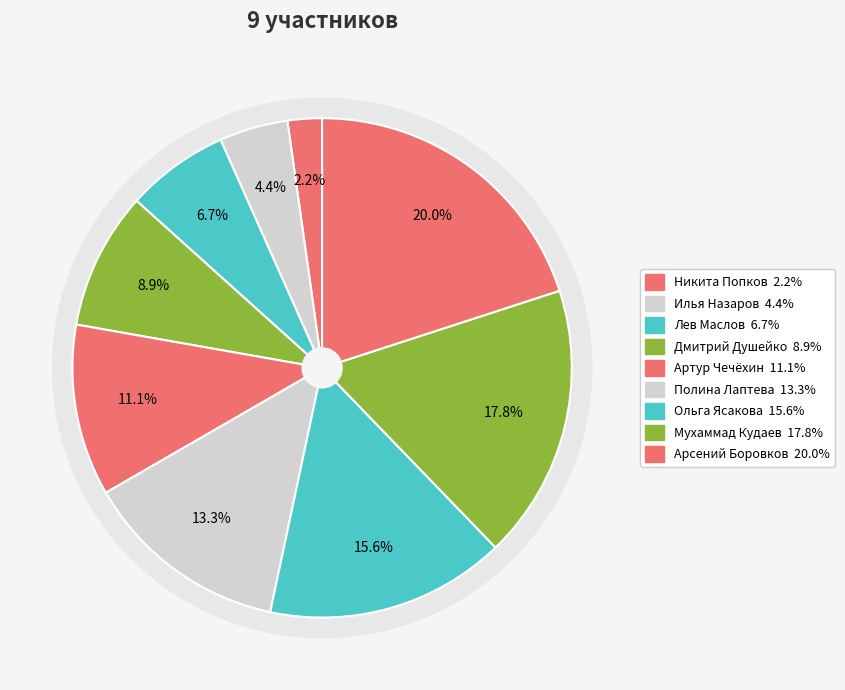

What percentage is NOT represented by Лев Маслов?

93.3%